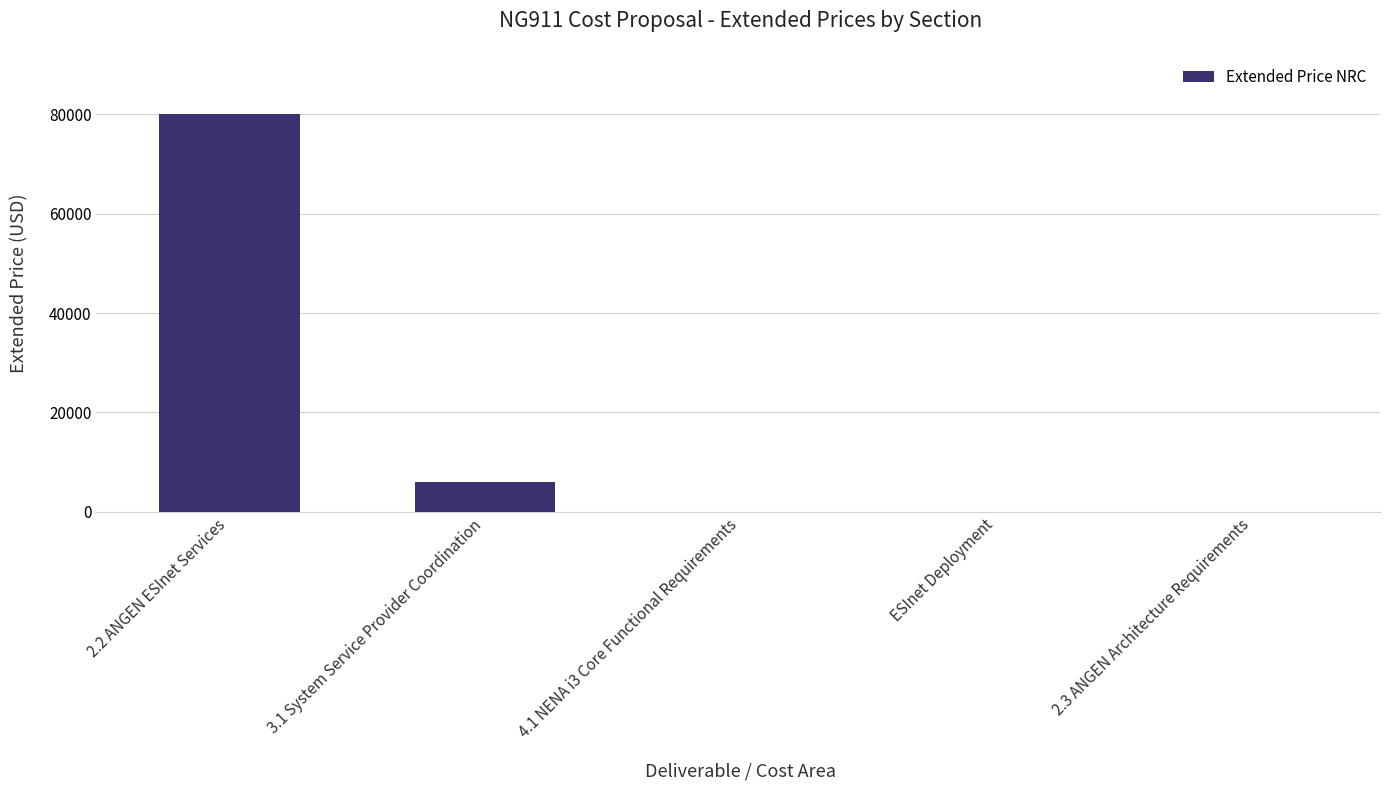

Are the bars horizontal?

No